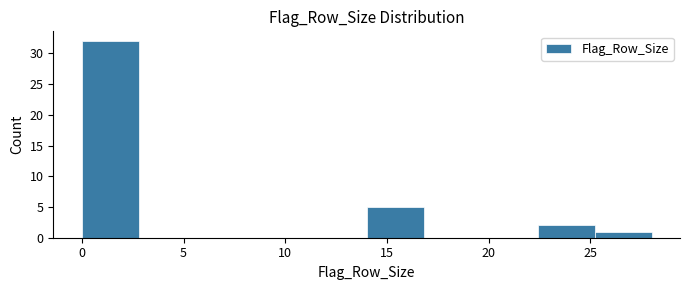

Reading left to right, list every bar in this chart as the range it spans on the x-axis followed by its height. Neither the bar edges nor the heights are printed on the chart, so give them approximately, as read against the axes.

0.0 to 2.8: 32
2.8 to 5.6: 0
5.6 to 8.4: 0
8.4 to 11.2: 0
11.2 to 14.0: 0
14.0 to 16.8: 5
16.8 to 19.6: 0
19.6 to 22.4: 0
22.4 to 25.2: 2
25.2 to 28.0: 1